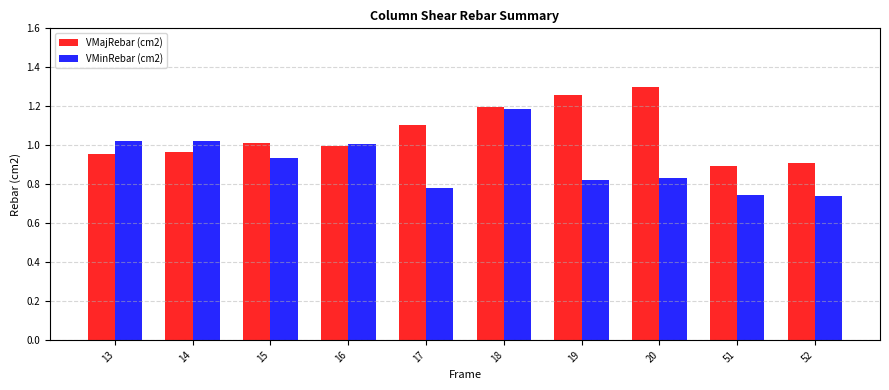

What is the average value of the VMajRebar (cm2) series?

1.1